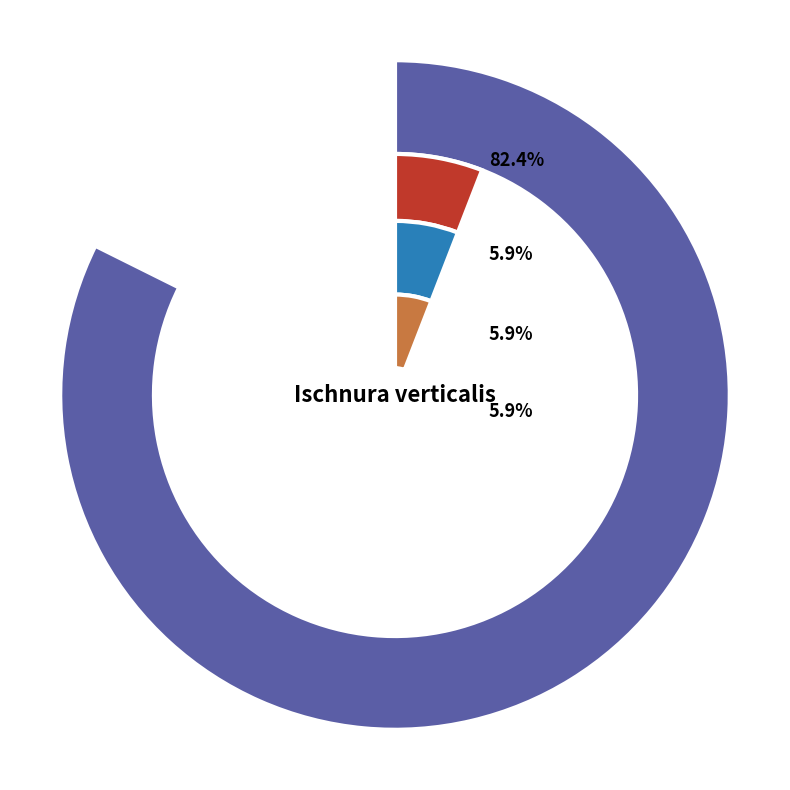

What percentage is the Ischnura verticalis slice, to the nearest percent?

82%